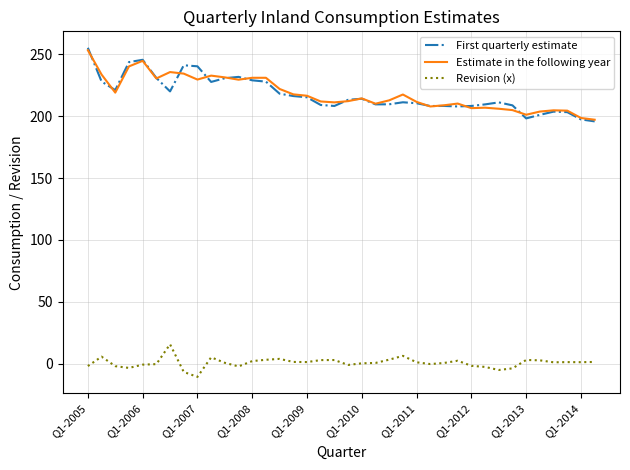

What is the minimum value for First quarterly estimate?

195.8